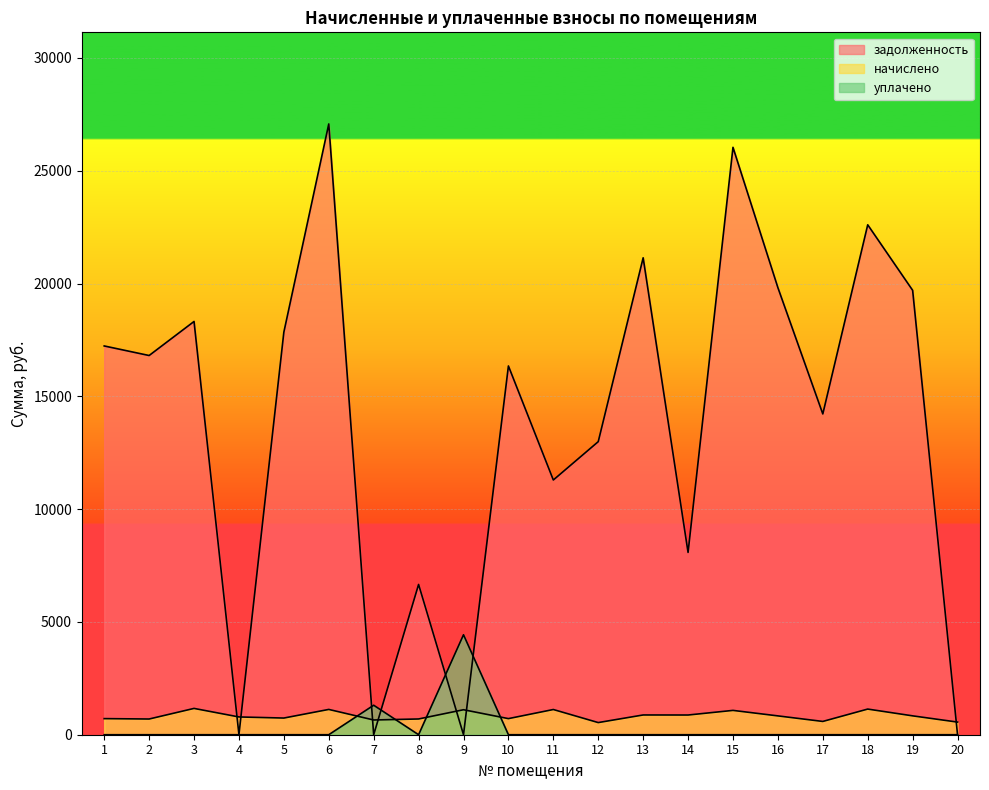

What are all the series names shown in the legend?

задолженность, начислено, уплачено